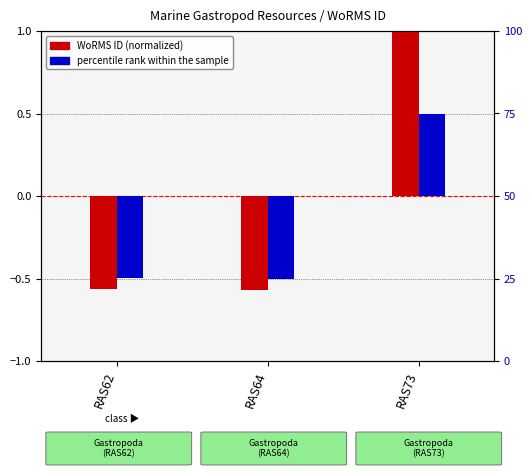

How many negative values does the WoRMS ID (normalized) series have?

2